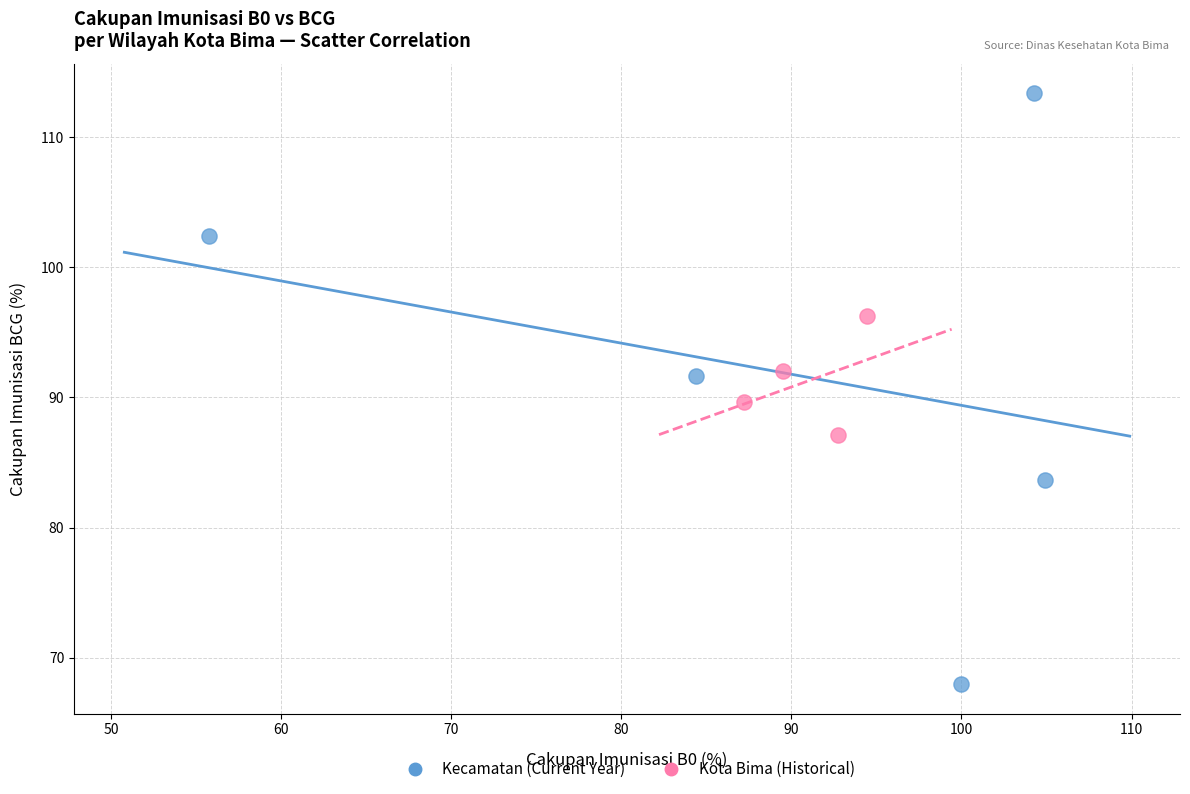

What are all the series names shown in the legend?

Kecamatan (Current Year), Kota Bima (Historical)